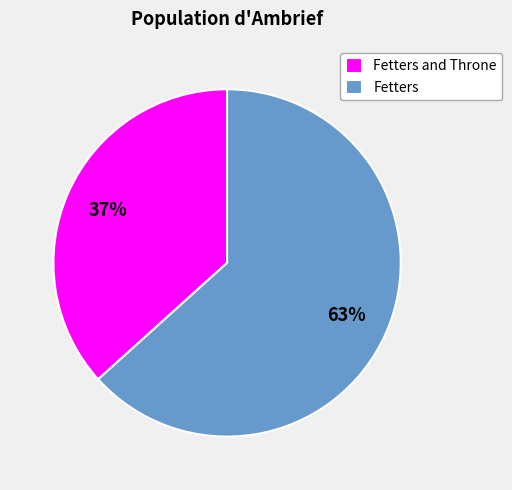

Which has a higher value, Fetters or Fetters and Throne?

Fetters